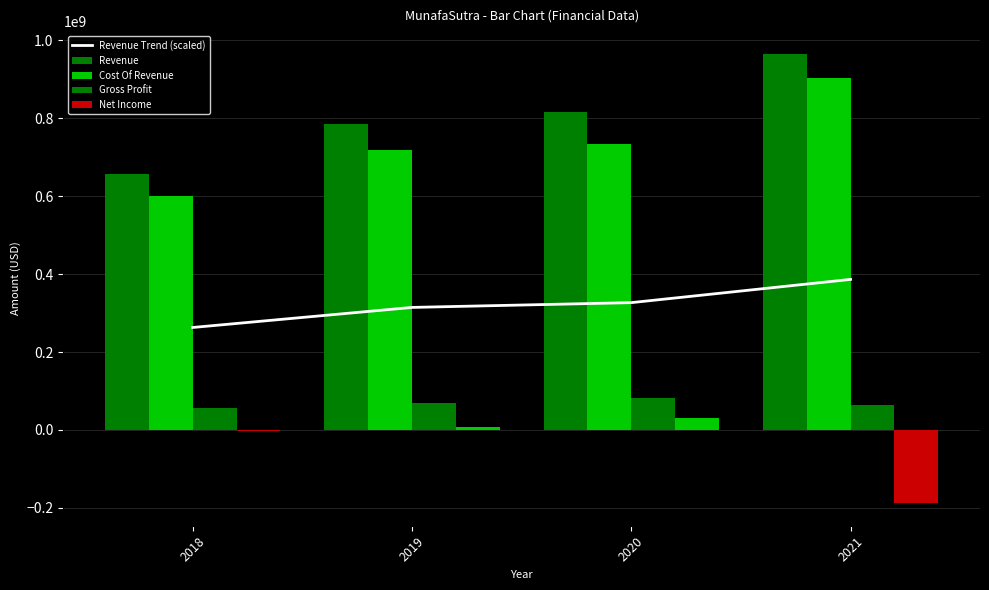

What is the lowest value of the Gross Profit series?

56459000